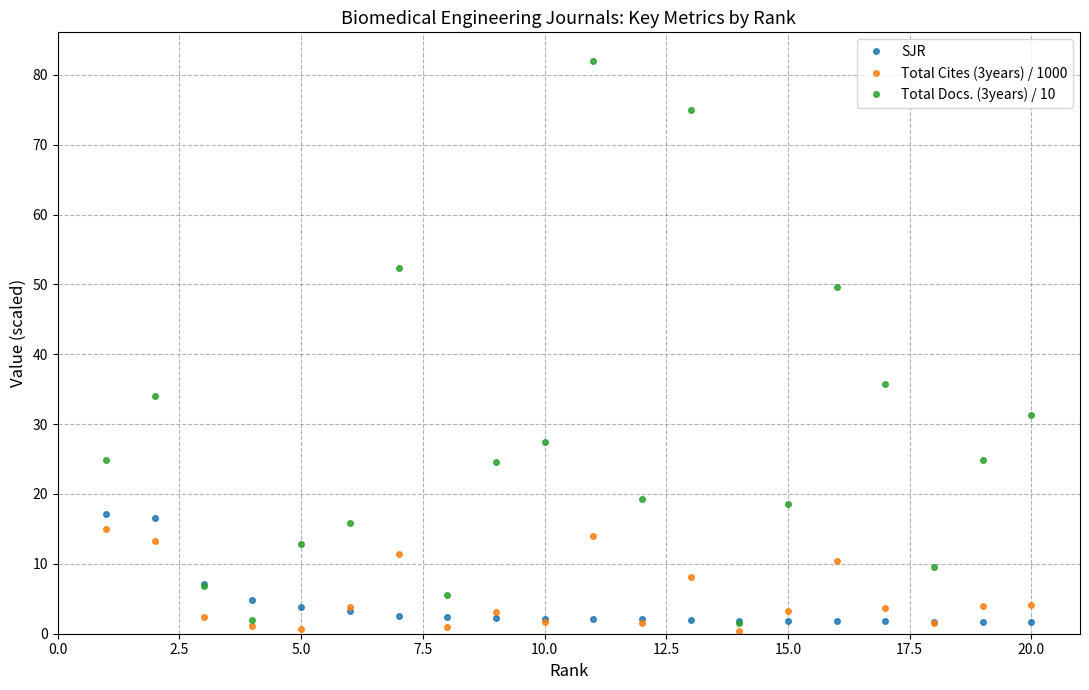

True or false: Total Docs. (3years) / 10 has more than 1 interior local peaks.

True